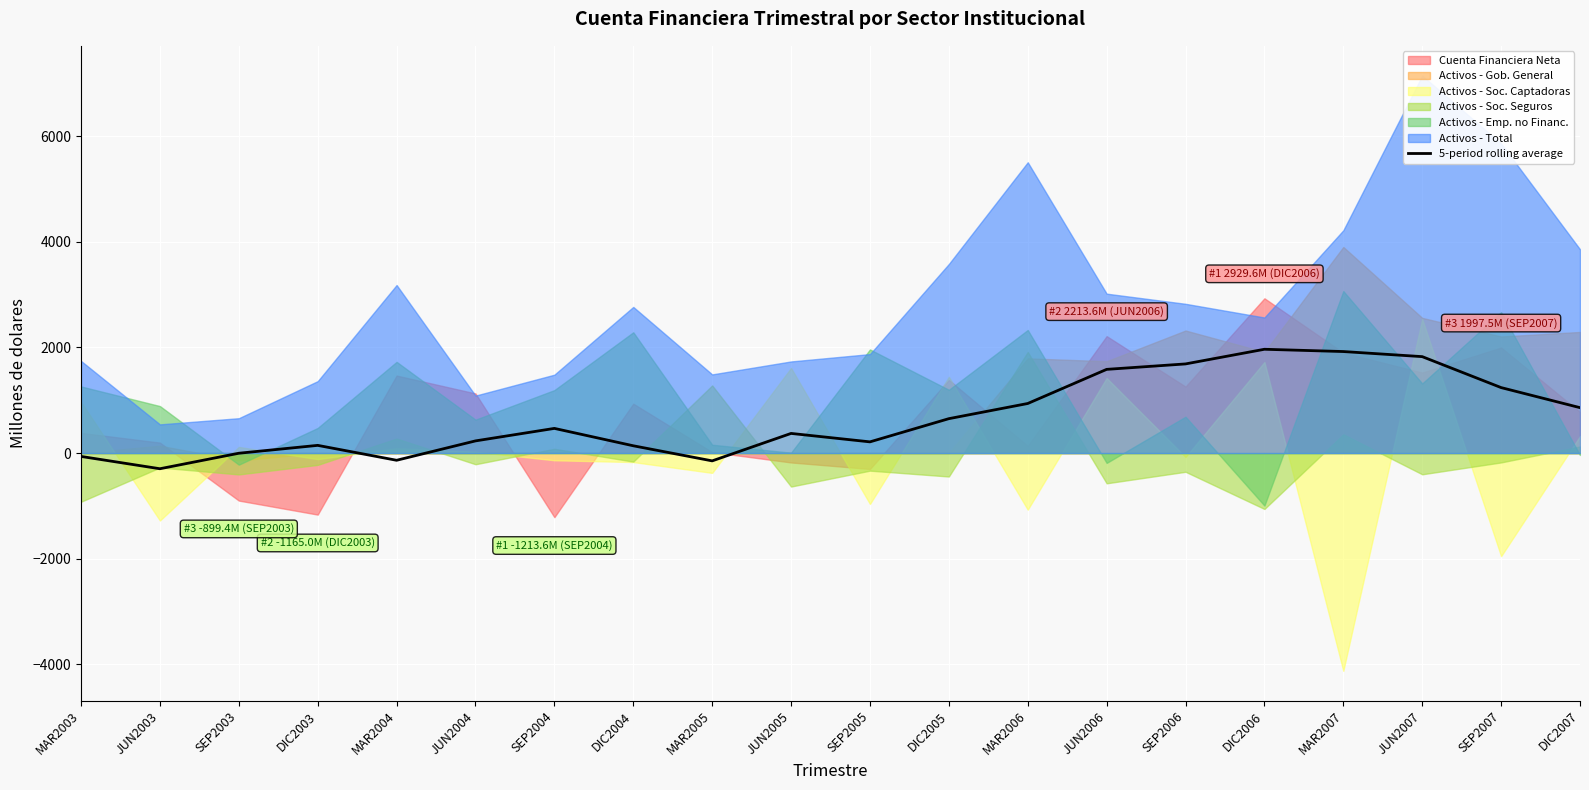

What is the change in value from DIC2003 to DIC2007?

+713.7